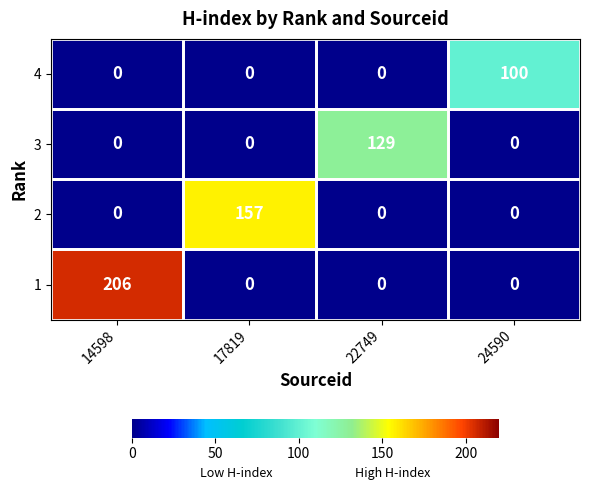

Rank the series by their average value, from lowest to highest.

4, 3, 2, 1